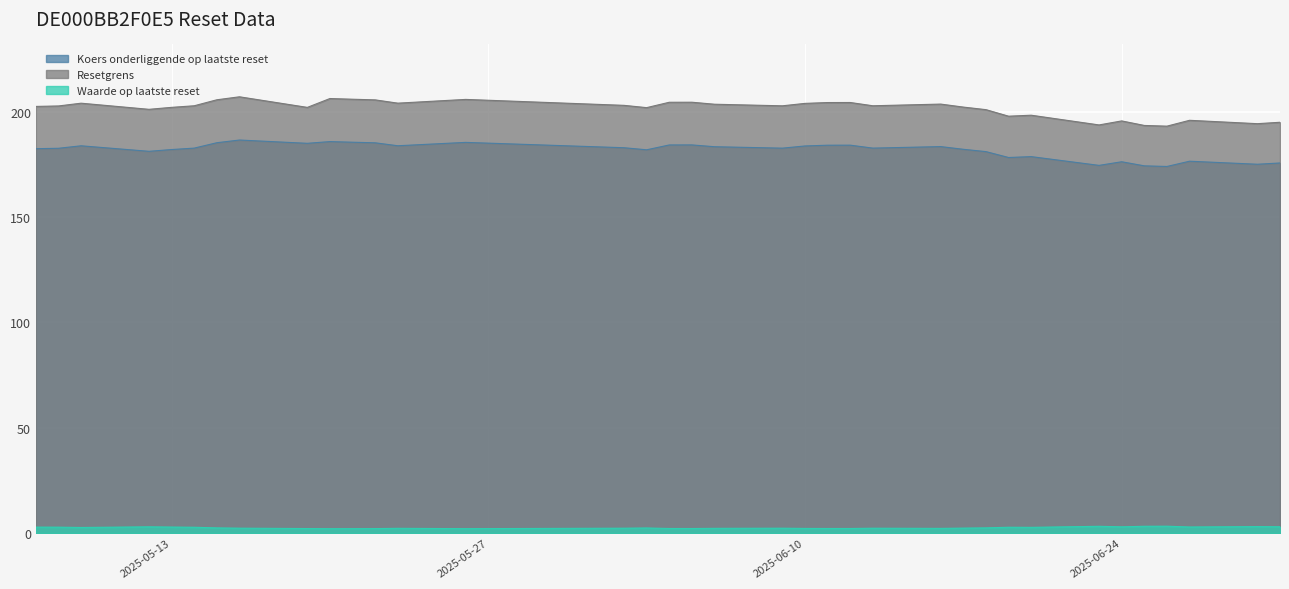

Reading left to right, extract all data points from this chart.

Waarde op laatste reset: 2025-07-01=3.0	2025-06-30=3.1	2025-06-27=2.9	2025-06-26=3.2	2025-06-25=3.2	2025-06-24=3.0	2025-06-23=3.2	2025-06-20=2.7	2025-06-19=2.8	2025-06-18=2.5	2025-06-17=2.3	2025-06-16=2.2	2025-06-13=2.3	2025-06-12=2.2	2025-06-11=2.2	2025-06-10=2.2	2025-06-09=2.3	2025-06-06=2.2	2025-06-05=2.1	2025-06-04=2.2	2025-06-03=2.4	2025-06-02=2.3	2025-05-26=2.1	2025-05-23=2.2	2025-05-22=2.1	2025-05-21=2.1	2025-05-20=2.1	2025-05-19=2.1	2025-05-16=2.3	2025-05-15=2.4	2025-05-14=2.8	2025-05-13=2.8	2025-05-12=3.0	2025-05-09=2.6	2025-05-08=2.8	2025-05-07=2.8
Resetgrens: 2025-07-01=195.1	2025-06-30=194.4	2025-06-27=196.0	2025-06-26=193.2	2025-06-25=193.6	2025-06-24=195.7	2025-06-23=193.8	2025-06-20=198.4	2025-06-19=198.0	2025-06-18=201.1	2025-06-17=202.3	2025-06-16=203.7	2025-06-13=202.9	2025-06-12=204.5	2025-06-11=204.4	2025-06-10=204.0	2025-06-09=202.9	2025-06-06=203.6	2025-06-05=204.6	2025-06-04=204.6	2025-06-03=202.0	2025-06-02=203.1	2025-05-26=205.9	2025-05-23=204.2	2025-05-22=205.7	2025-05-21=206.0	2025-05-20=206.3	2025-05-19=202.1	2025-05-16=207.2	2025-05-15=205.8	2025-05-14=202.9	2025-05-13=202.2	2025-05-12=201.2	2025-05-09=204.1	2025-05-08=202.8	2025-05-07=202.6
Koers onderliggende op laatste reset: 2025-07-01=175.7	2025-06-30=175.1	2025-06-27=176.6	2025-06-26=174.1	2025-06-25=174.4	2025-06-24=176.3	2025-06-23=174.6	2025-06-20=178.8	2025-06-19=178.3	2025-06-18=181.1	2025-06-17=182.2	2025-06-16=183.5	2025-06-13=182.8	2025-06-12=184.2	2025-06-11=184.2	2025-06-10=183.8	2025-06-09=182.8	2025-06-06=183.5	2025-06-05=184.3	2025-06-04=184.3	2025-06-03=182.0	2025-06-02=183.0	2025-05-26=185.5	2025-05-23=183.9	2025-05-22=185.3	2025-05-21=185.6	2025-05-20=185.9	2025-05-19=185.1	2025-05-16=186.6	2025-05-15=185.4	2025-05-14=182.8	2025-05-13=182.1	2025-05-12=181.3	2025-05-09=183.9	2025-05-08=182.7	2025-05-07=182.5